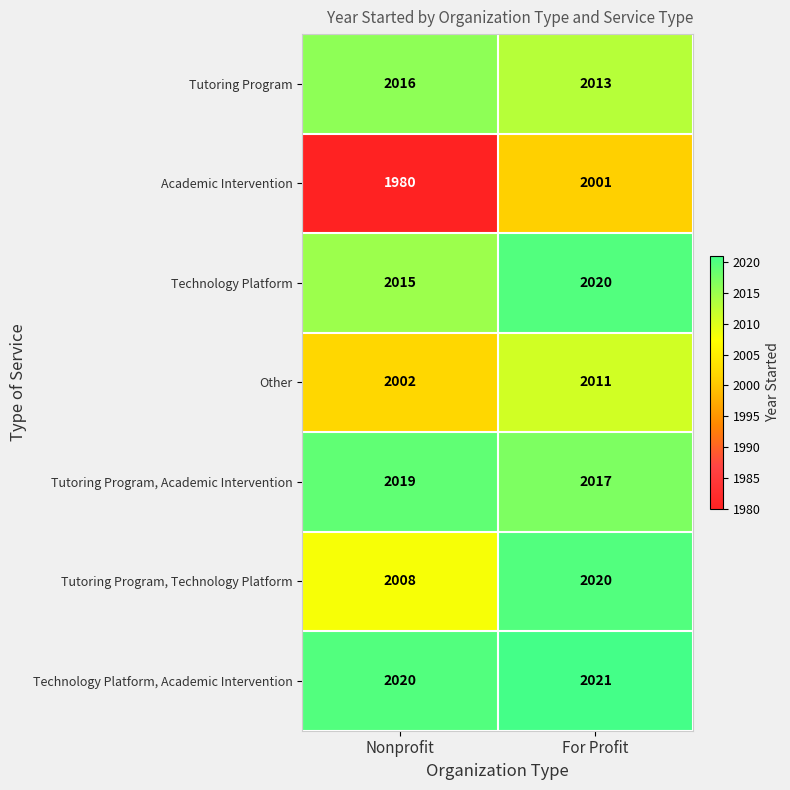

At which label is Tutoring Program, Technology Platform closest to 2014?

Nonprofit